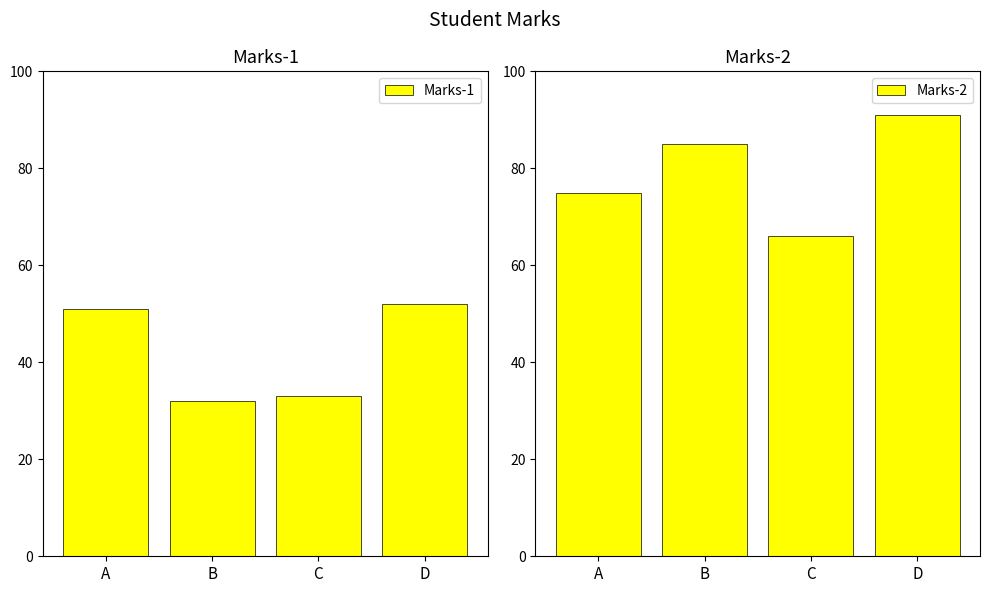

How many bars are there in total?

8